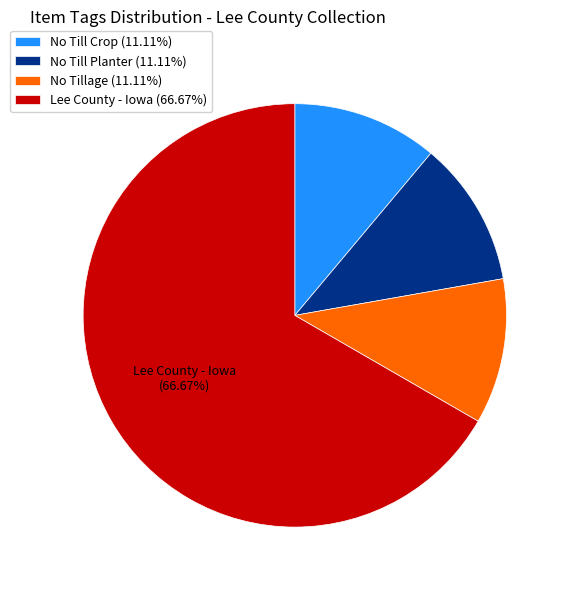

Does No Till Planter (11.11%) represent more than half of the total?

No